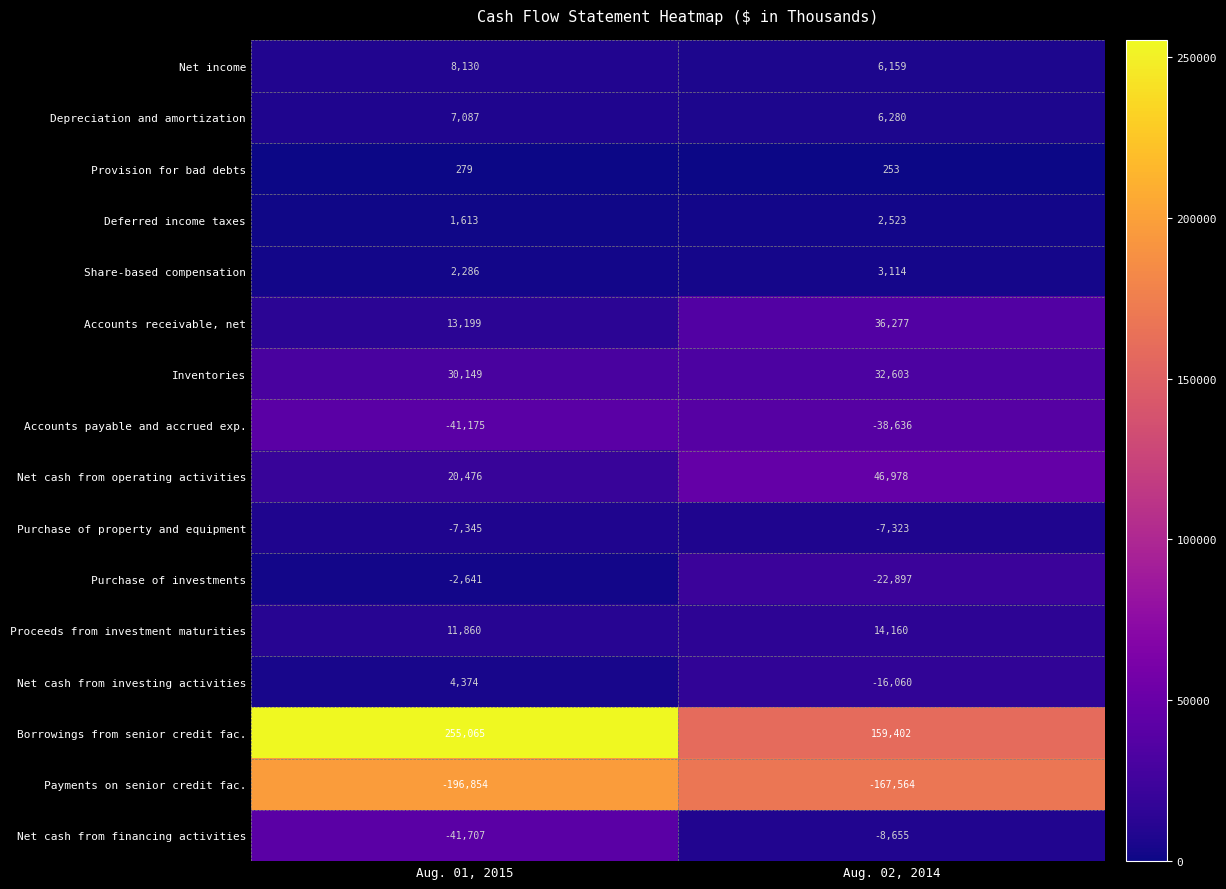

Which series has the largest range (max minus min)?

Borrowings from senior credit fac.